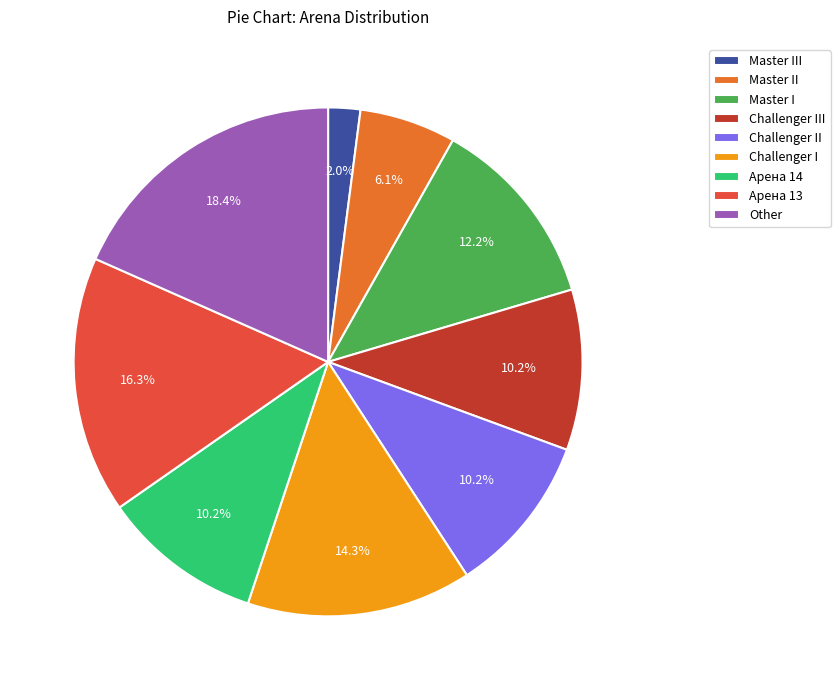

What is the ratio of the value at Master I to the value at Challenger I?

0.9